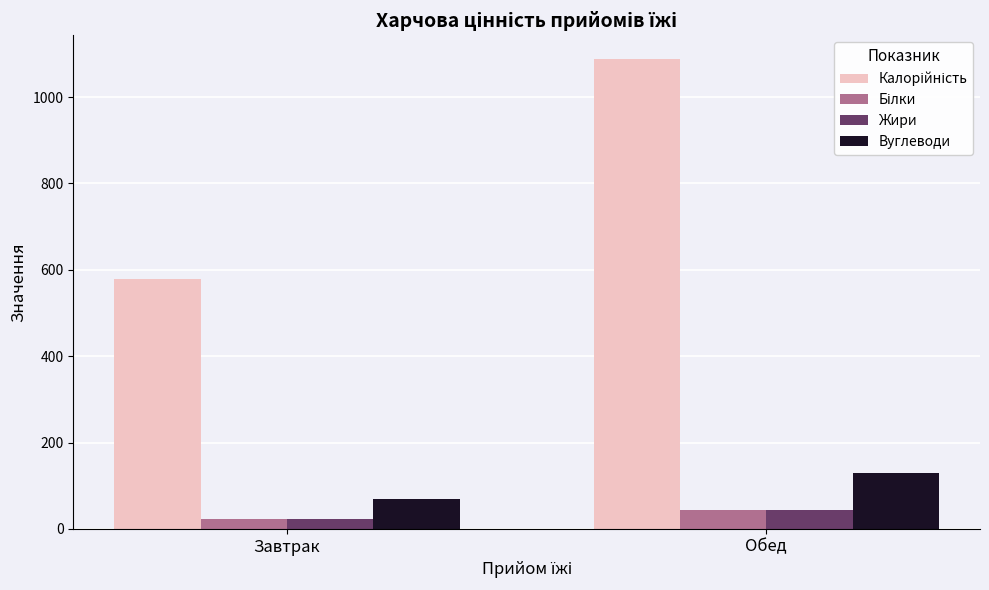

How many data points does each series have?

2